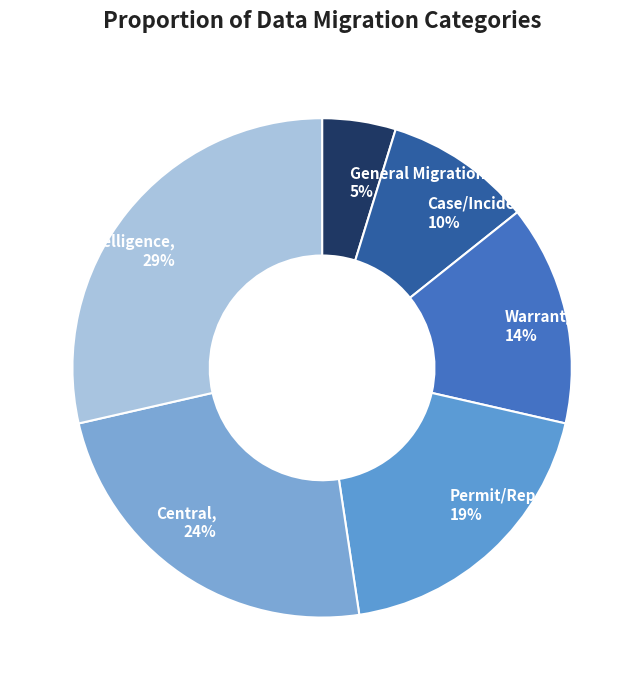

Is Case/Incident the majority of the pie?

No